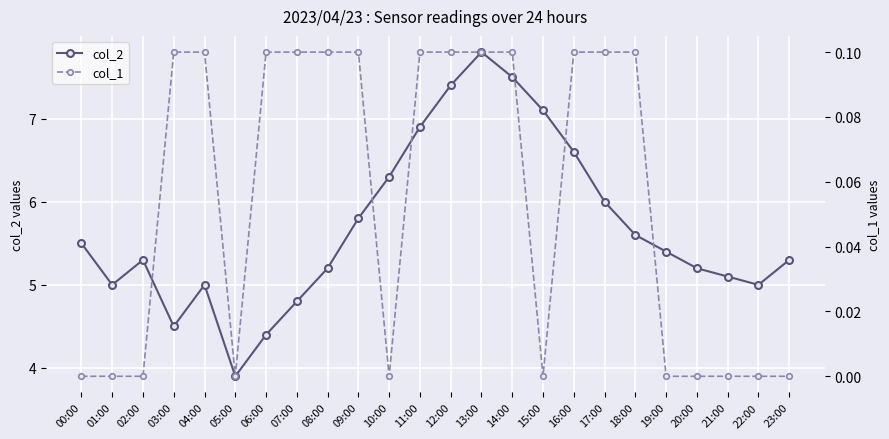

What value does the col_2 series have at 03:00?

4.5